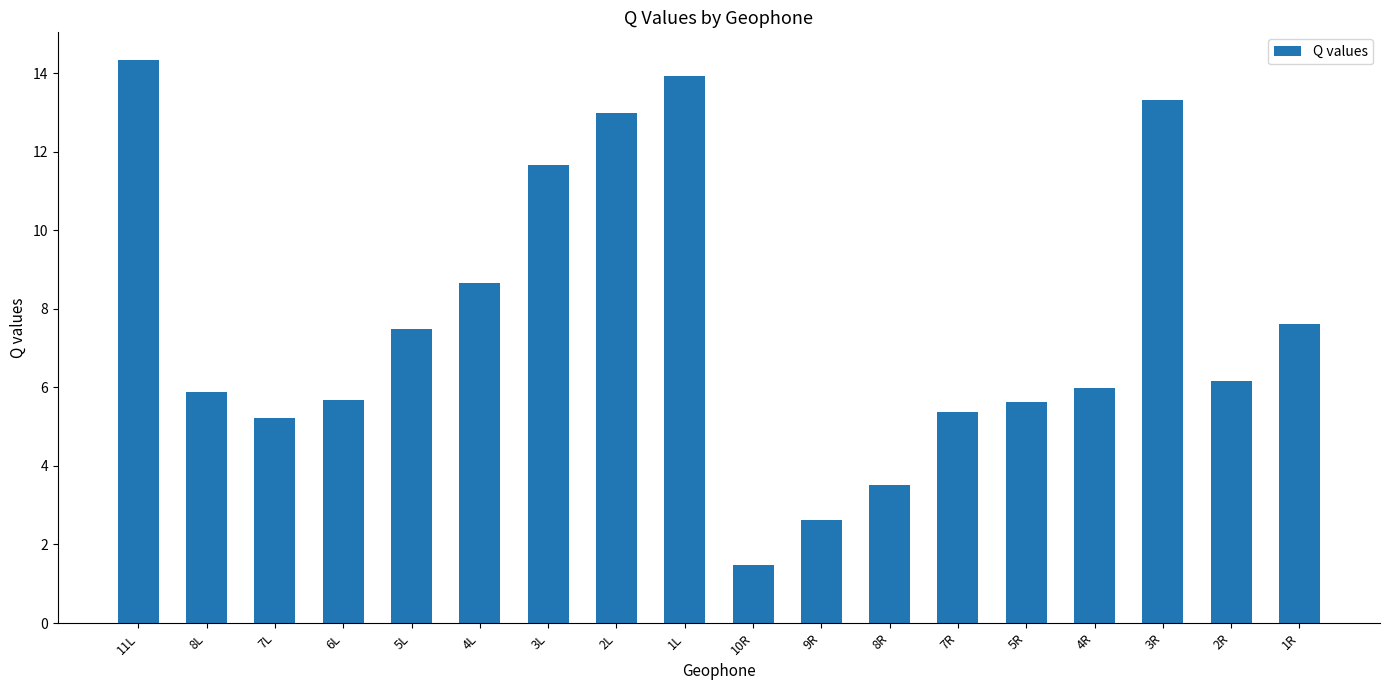

What is the sum of all values?

137.5